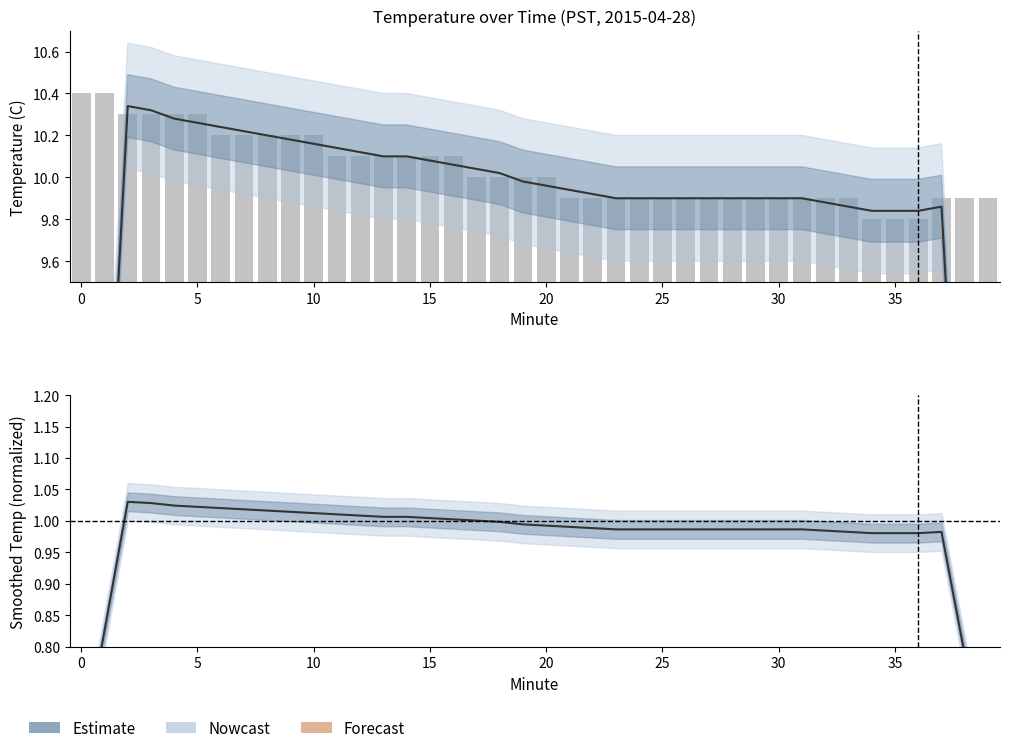

The Nowcast series shows 1.0 at 14. True or false?

True